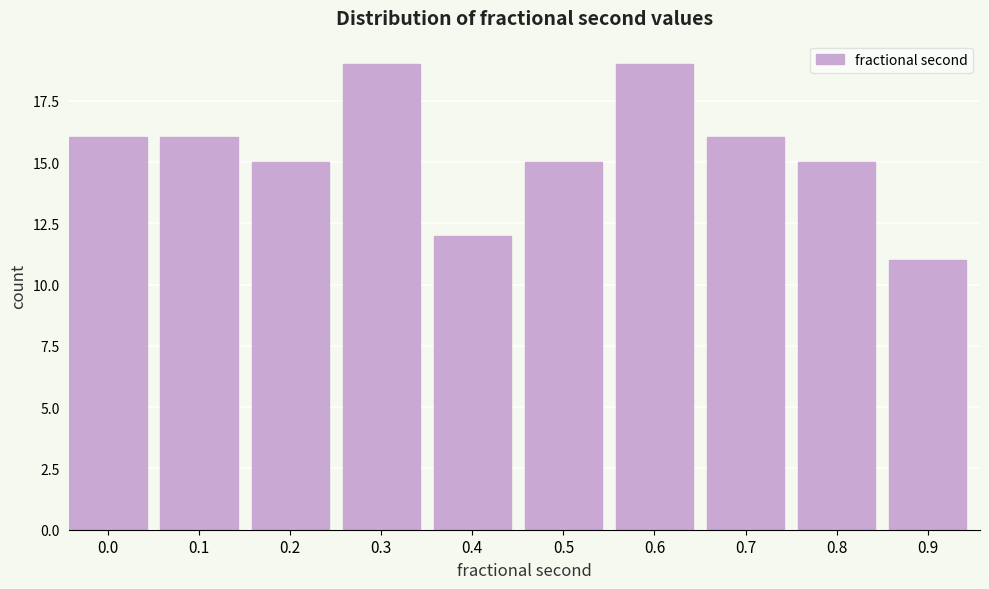

Reading right to left, what are all the values shown in this chart?

0.9=11	0.8=15	0.7=16	0.6=19	0.5=15	0.4=12	0.3=19	0.2=15	0.1=16	0.0=16